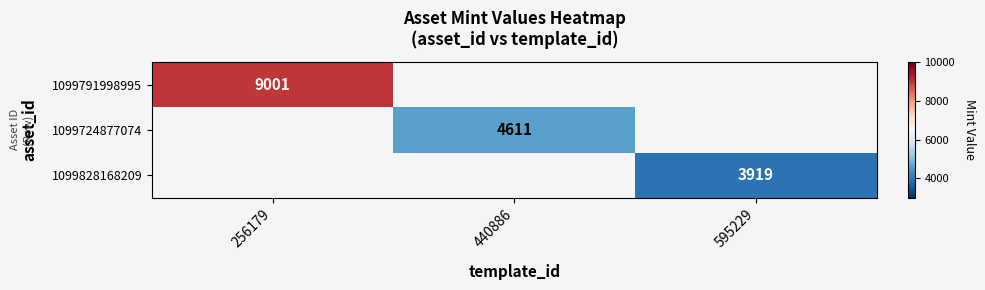

The value of 1099724877074 at 440886 is 7714. True or false?

False